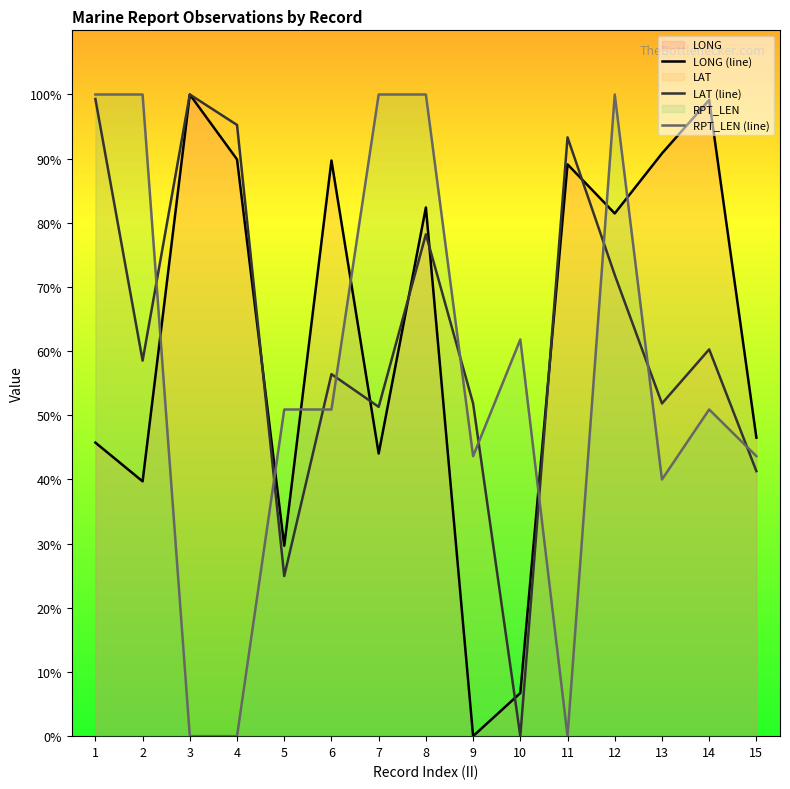

Does the chart display data point markers on the line(s)?

No